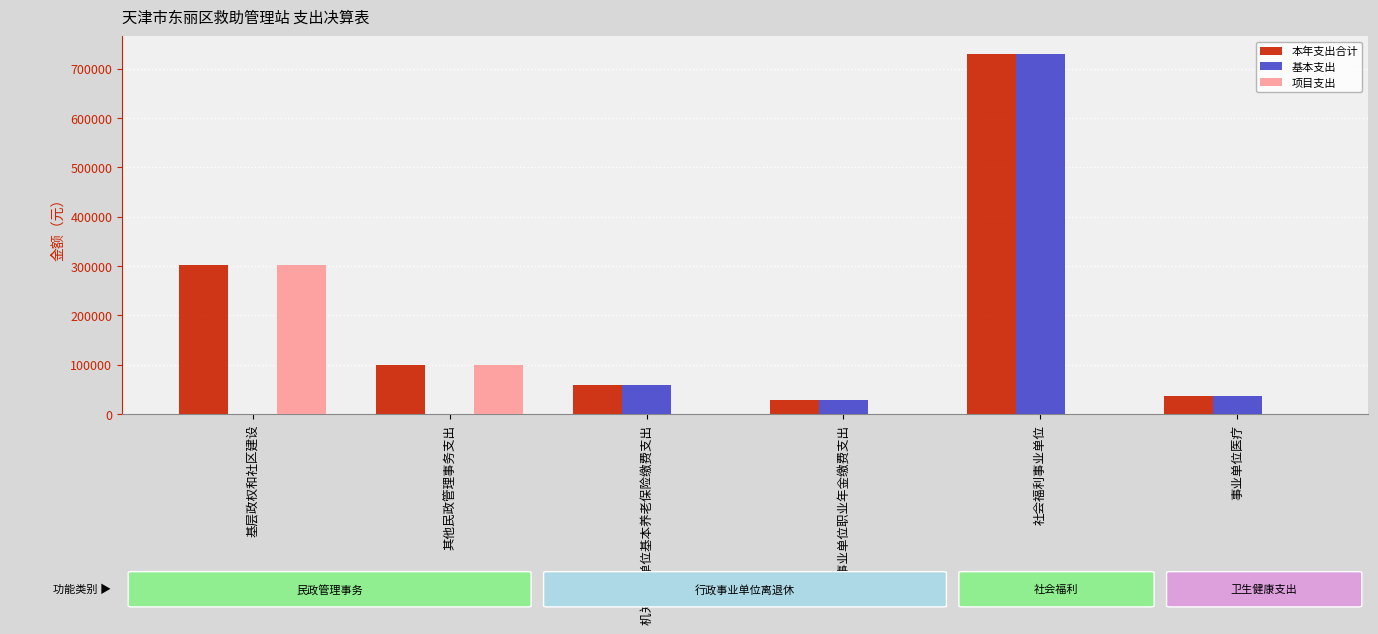

At which category is the sum across all series the highest?

社会福利事业单位